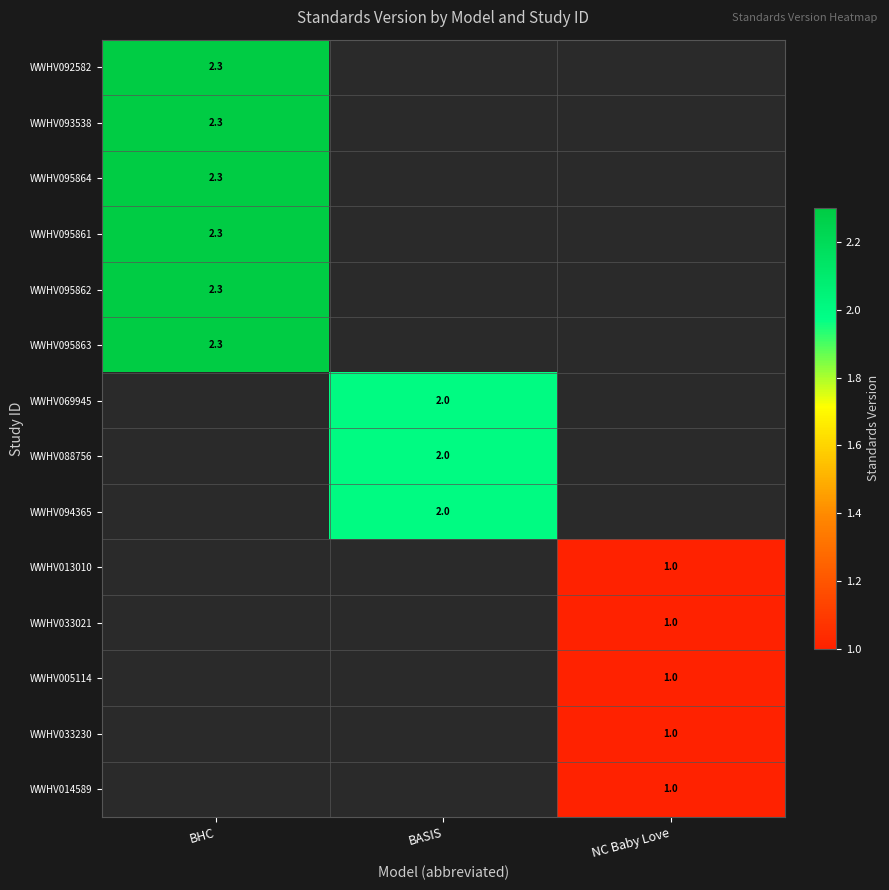

The value of WWHV093538 at BHC is 3.0. True or false?

False